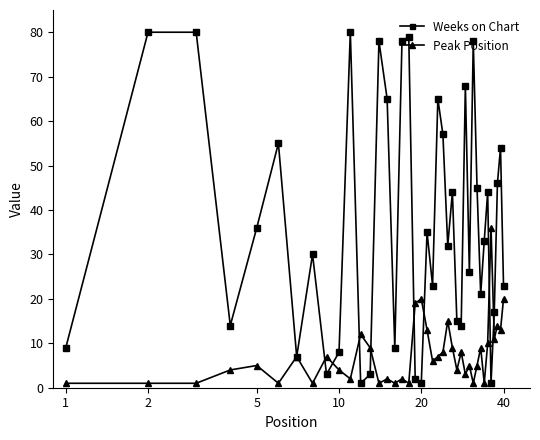

Reading left to right, list all the values displayed in this chart.

Weeks on Chart: 9	80	80	14	36	55	7	30	3	8	80	1	3	78	65	9	78	79	2	1	35	23	65	57	32	44	15	14	68	26	78	45	21	33	44	1	17	46	54	23
Peak Position: 1	1	1	4	5	1	7	1	7	4	2	12	9	1	2	1	2	1	19	20	13	6	7	8	15	9	4	8	3	5	1	5	9	1	10	36	11	14	13	20